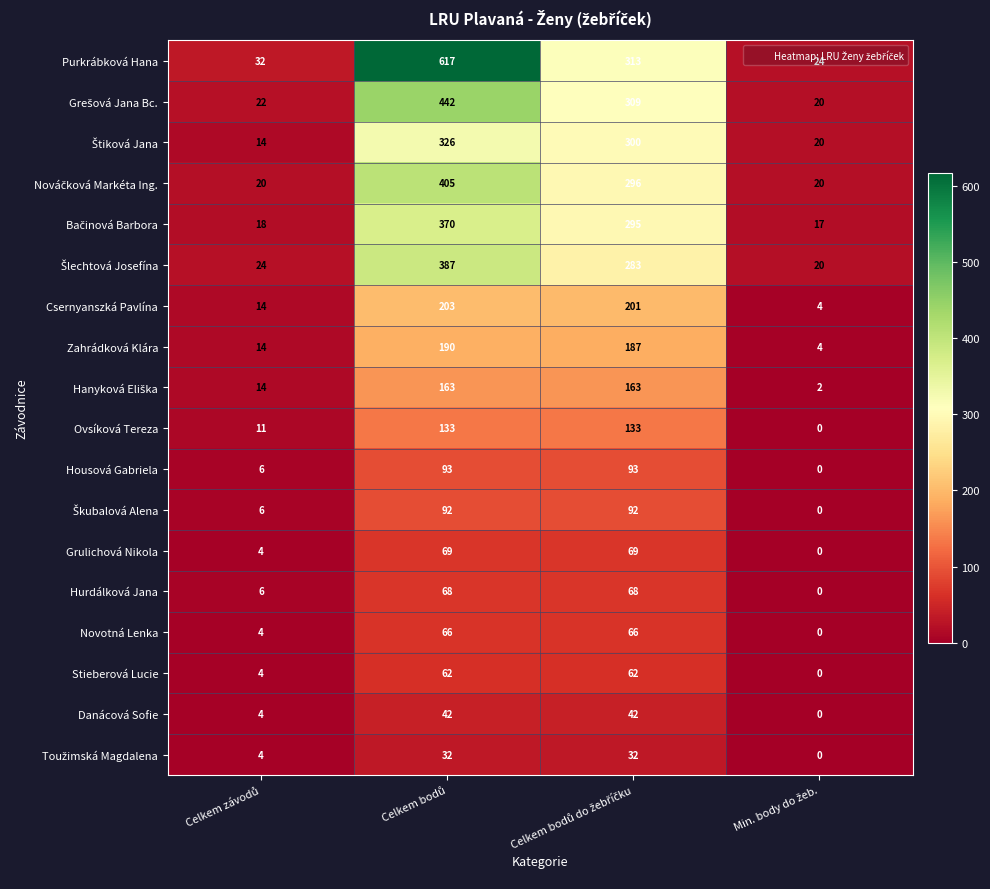

What is the sum of all Zahrádková Klára values?

395